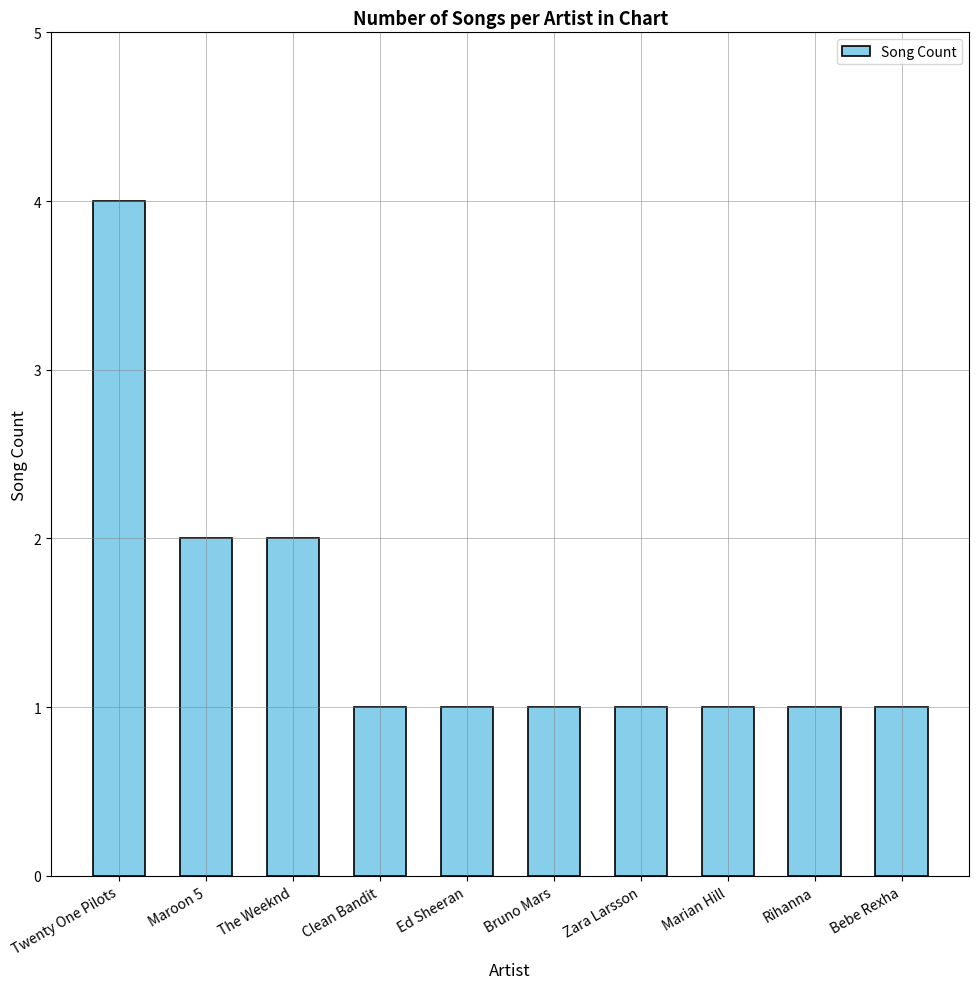

Which has a higher value, Bruno Mars or The Weeknd?

The Weeknd